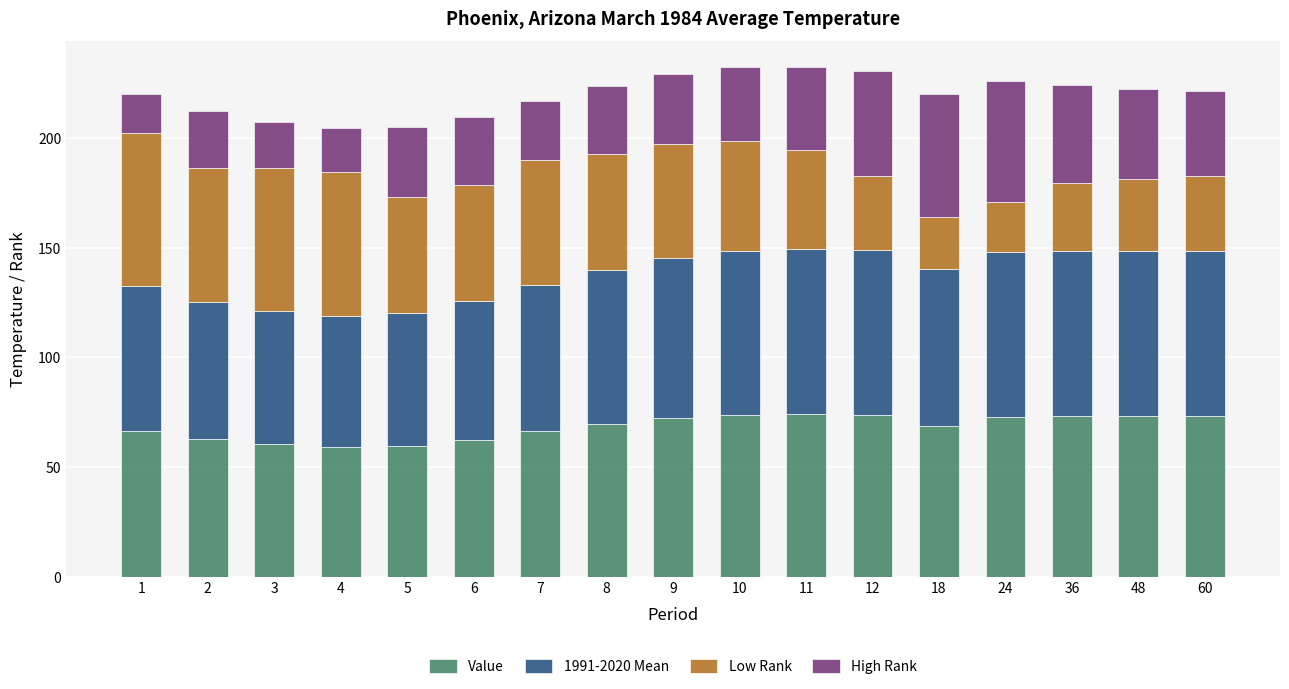

How many data points does each series have?

17